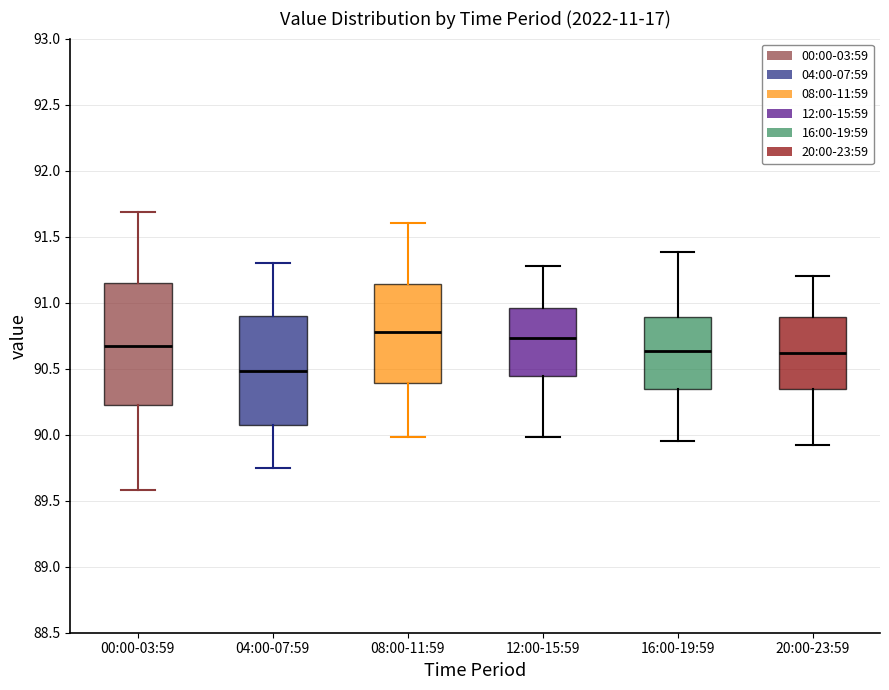

Comparing the boxes themselves (not the whiskers), which one is the tallest?

00:00-03:59